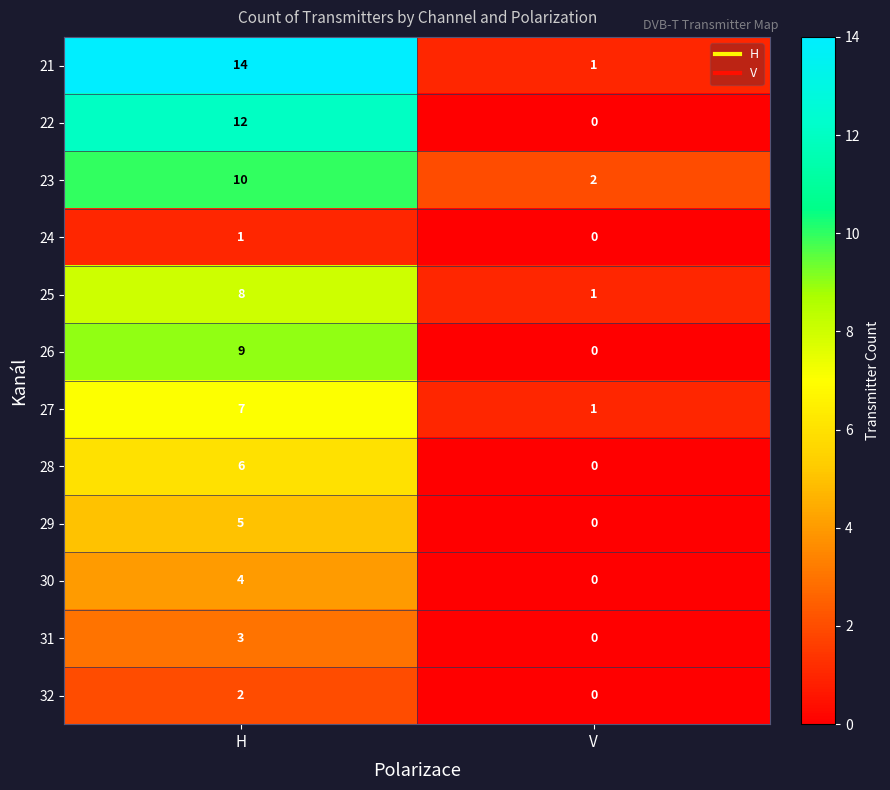

What is the total value across all series at V?

5